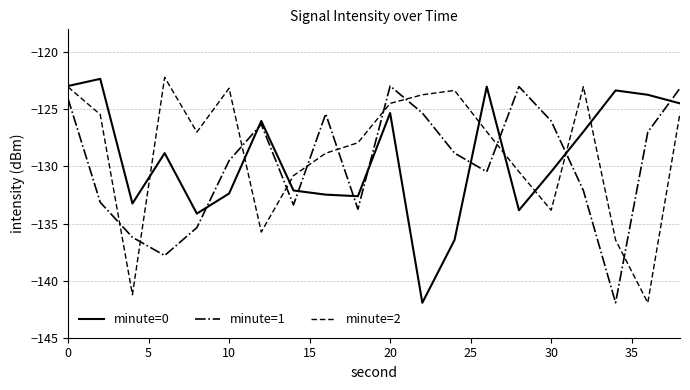

How many values in the minute=1 series are below -128?

11